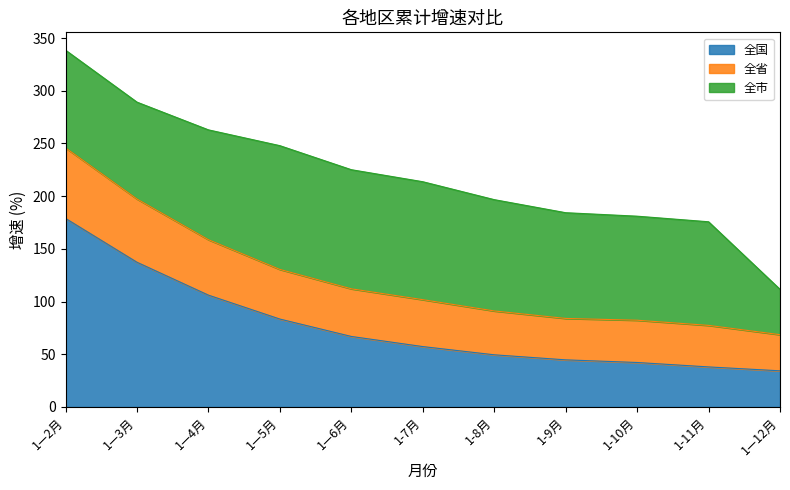

Where is 全国 nearest to the value 106?

1—4月